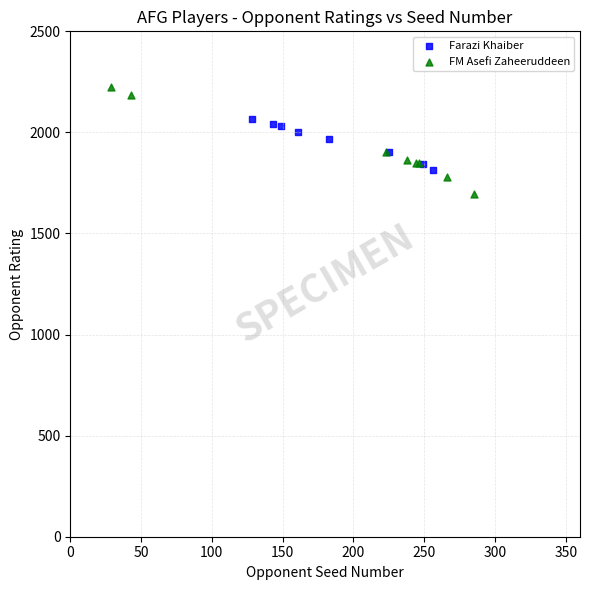

What are all the series names shown in the legend?

Farazi Khaiber, FM Asefi Zaheeruddeen